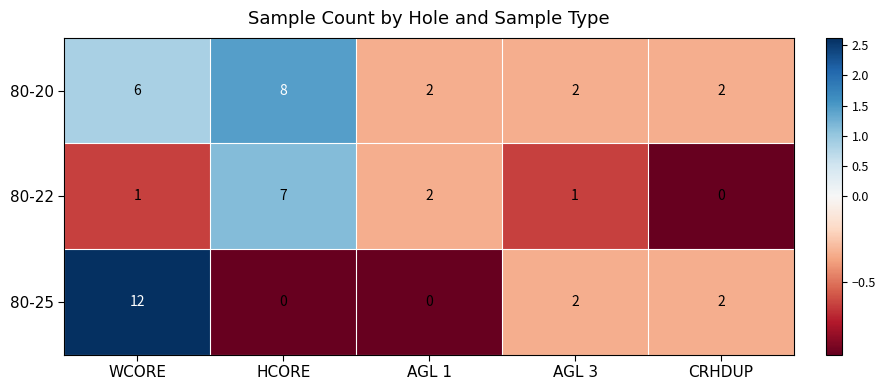

Read the 80-22 value at HCORE.

7